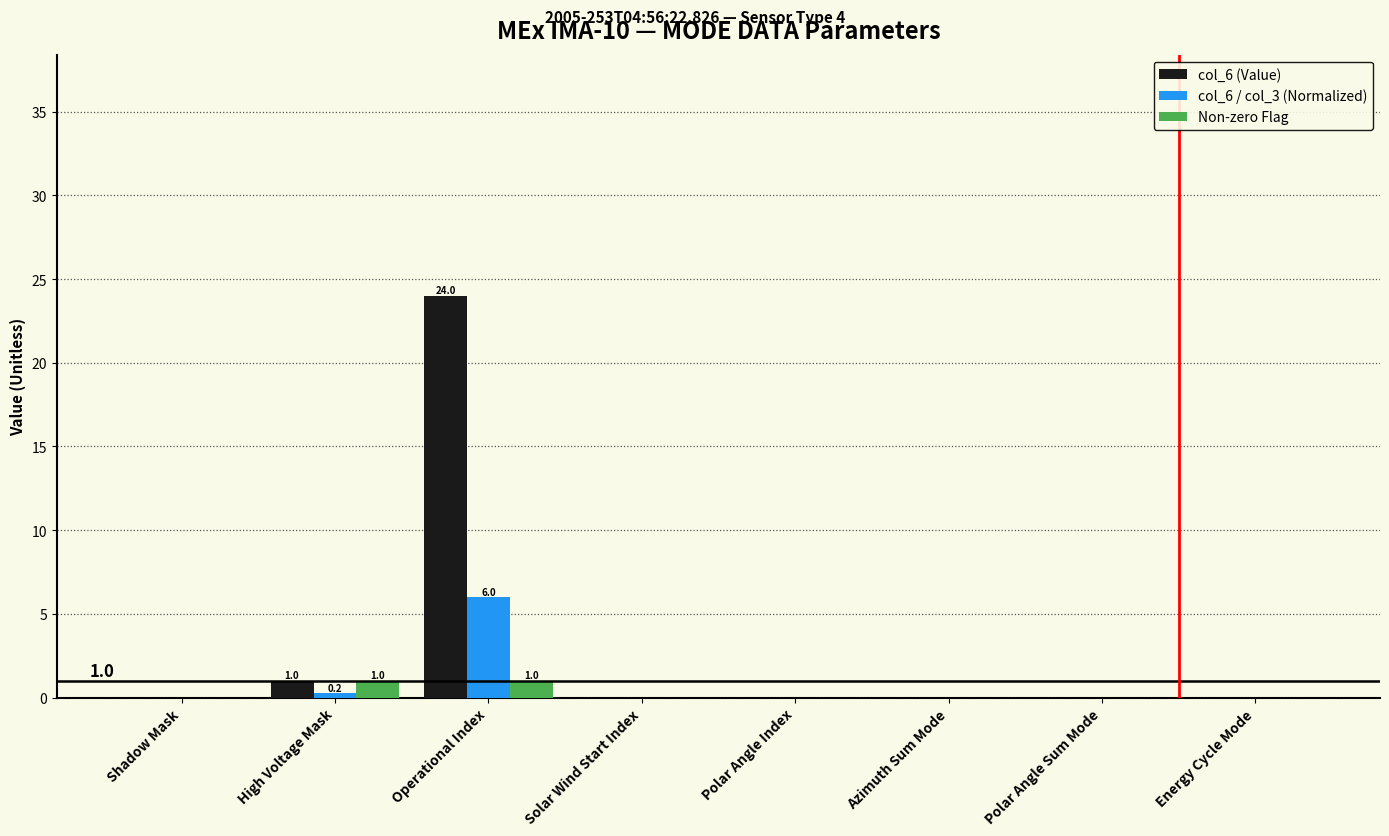

The value of col_6 / col_3 (Normalized) at Polar Angle Sum Mode is 0.0. True or false?

True